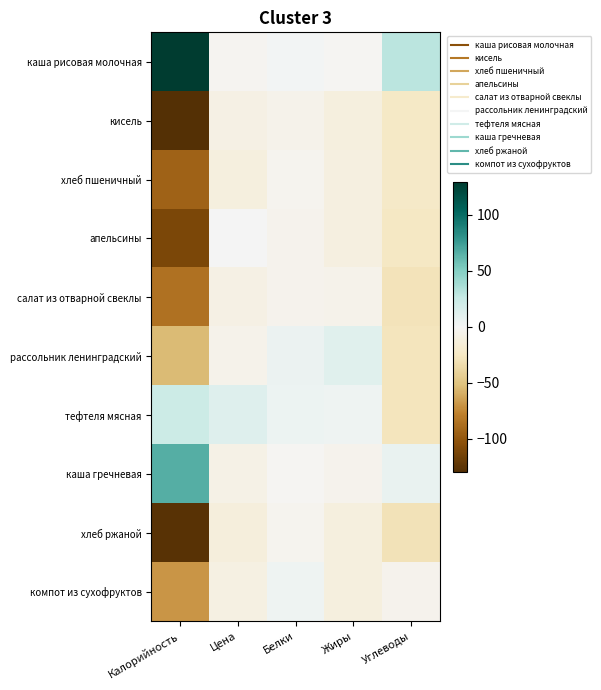

What is the difference between the highest and lowest values at Калорийность?

259.0